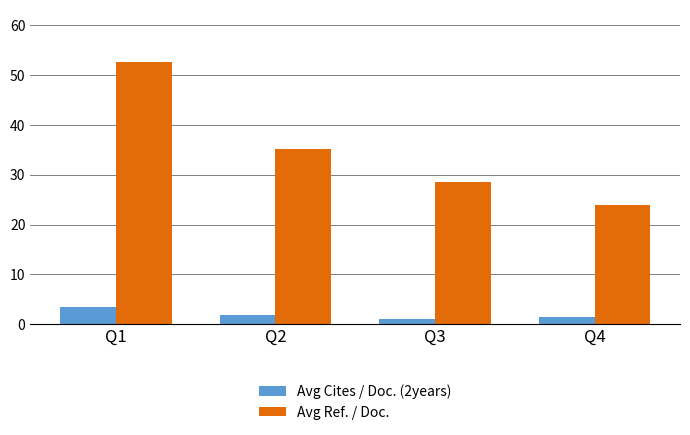

How many data points in Avg Cites / Doc. (2years) are less than 1?

1